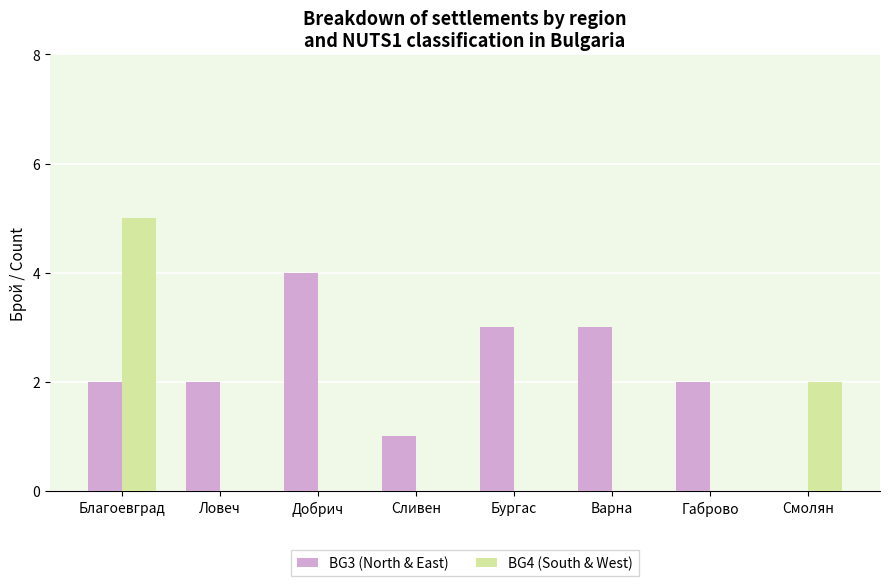

What is the greatest value displayed?

5